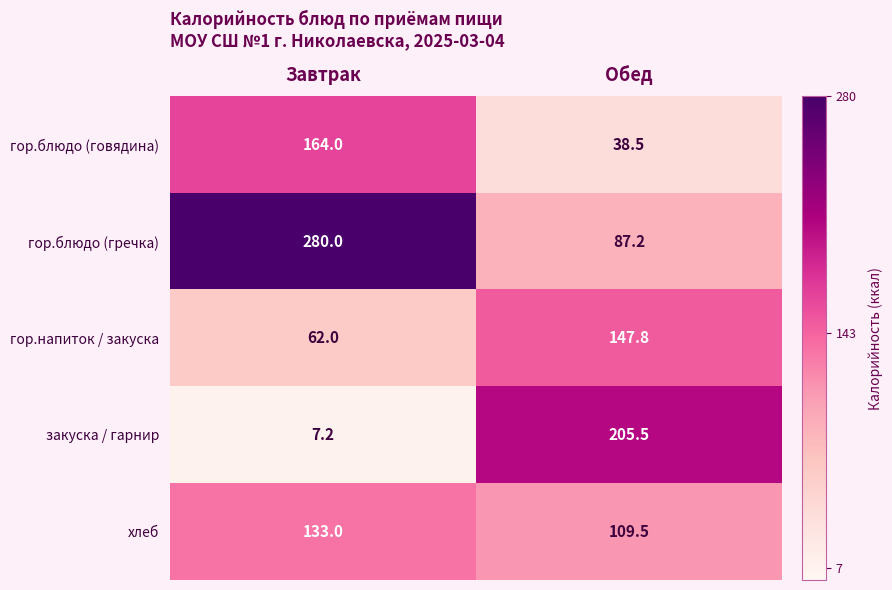

Rank the series by their maximum value, from lowest to highest.

хлеб, гор.напиток / закуска, гор.блюдо (говядина), закуска / гарнир, гор.блюдо (гречка)